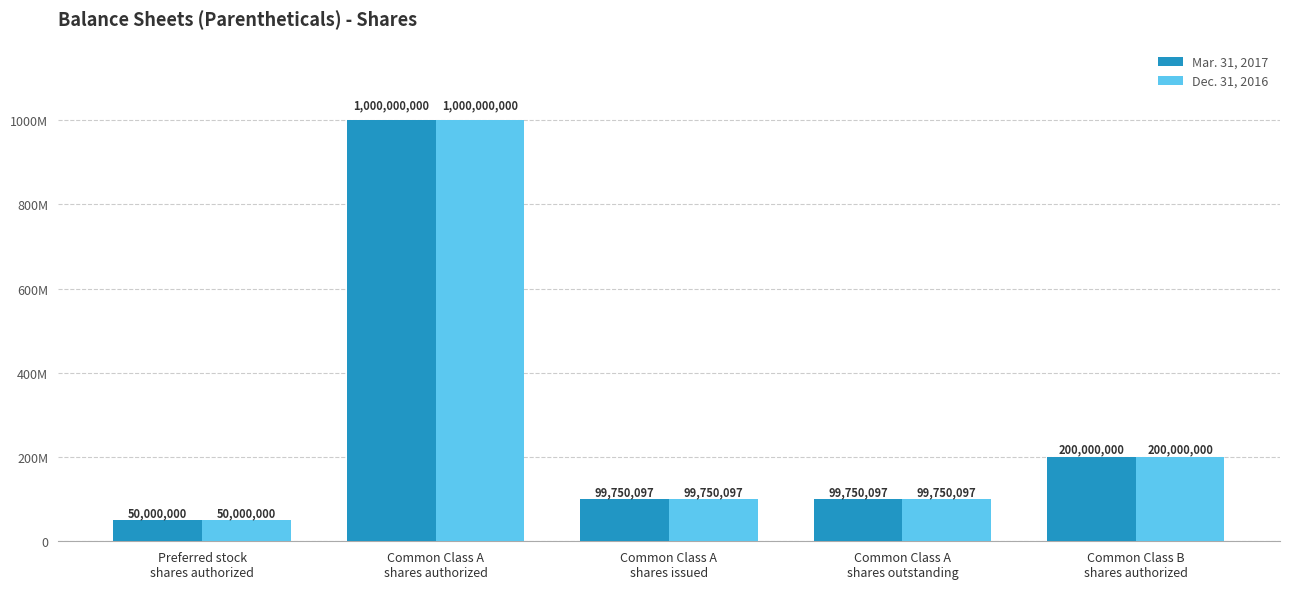

Is the value of Mar. 31, 2017 at Common Class A
shares authorized greater than the value of Dec. 31, 2016 at Common Class A
shares issued?

Yes